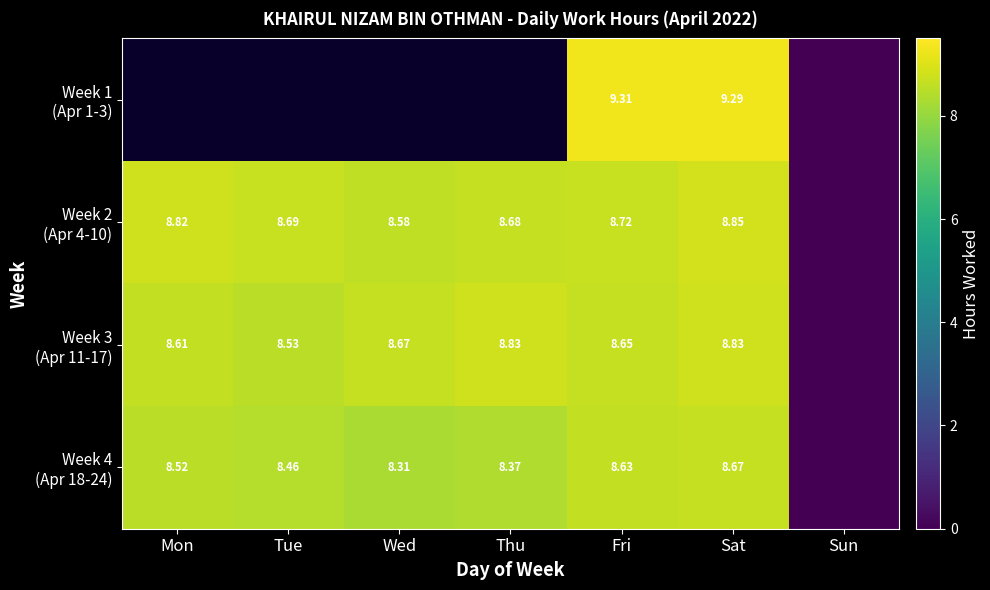

Is the value of Week 2 (Apr 4-10) at Sun greater than the value of Week 1 (Apr 1-3) at Sun?

No